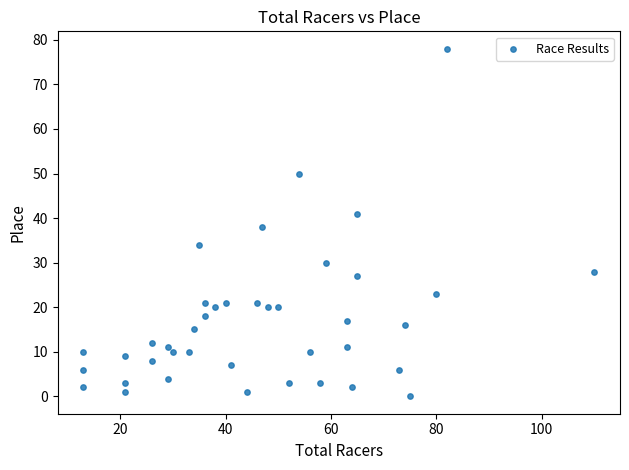

What Y value in the scatter plot is closest to 39?

38